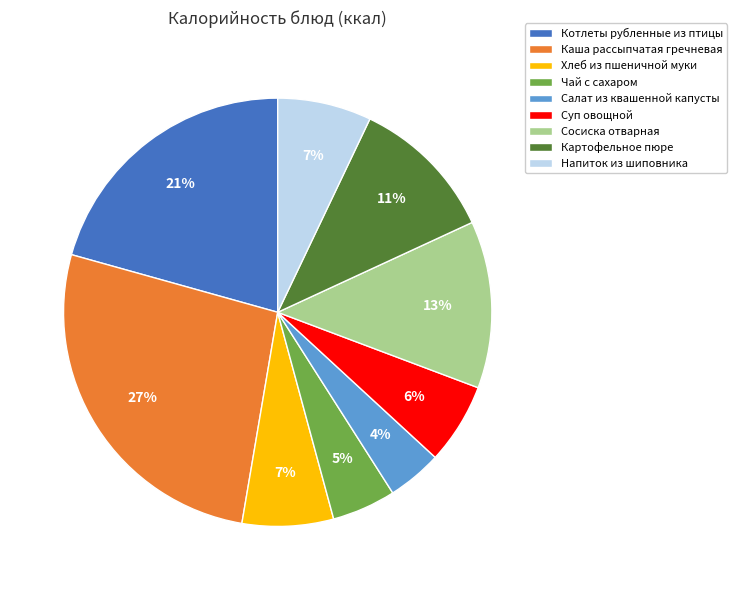

Is there a majority slice in this chart?

No